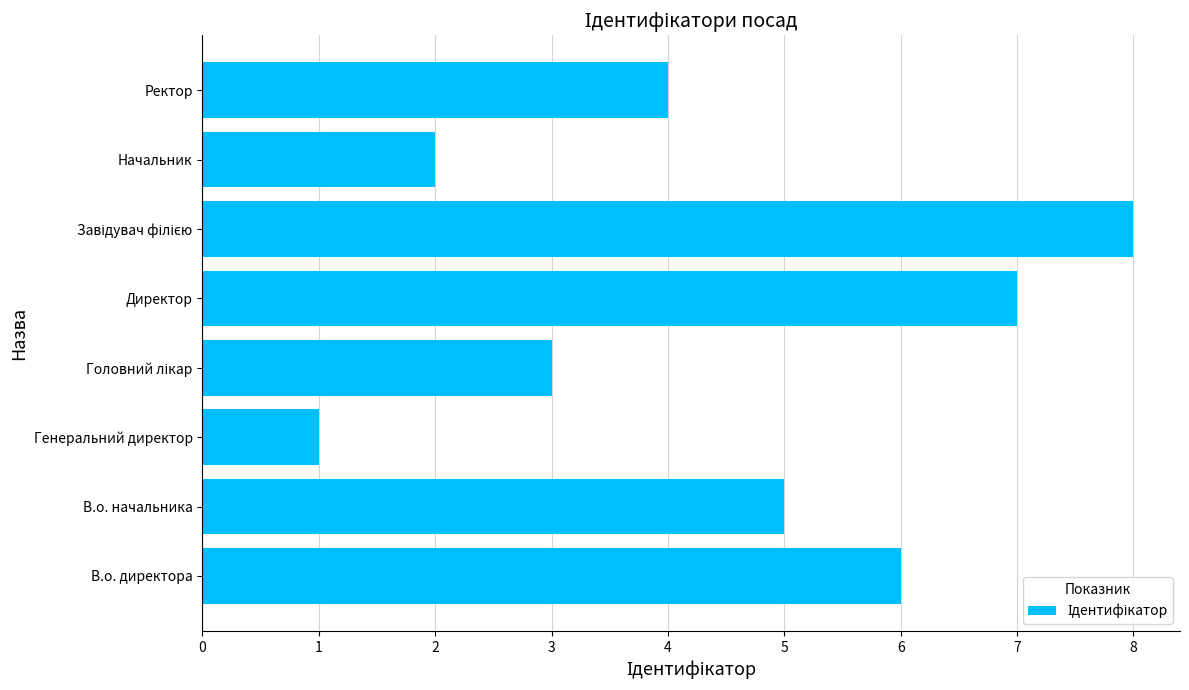

At which category does the chart reach its minimum across all series?

Генеральний директор